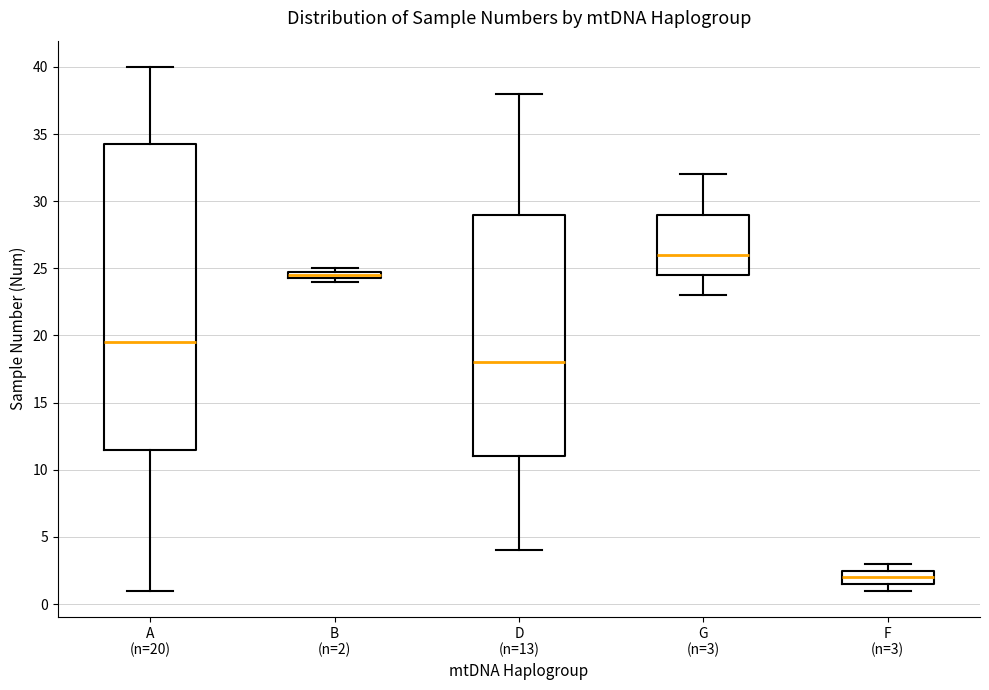

Which box is the tallest, from its lower edge to its upper edge?

A (n=20)